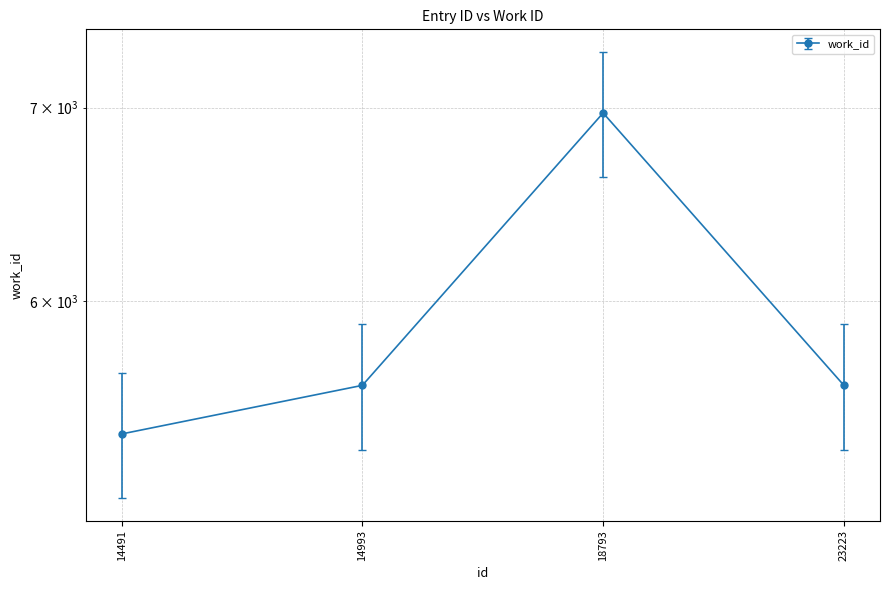

Approximately how many times larger is the value at 14993 compared to 14491?

1.0